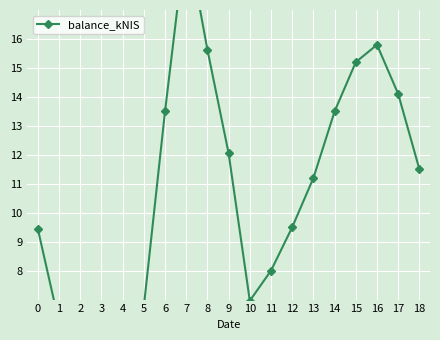

What is the minimum value shown in the chart?

2.5